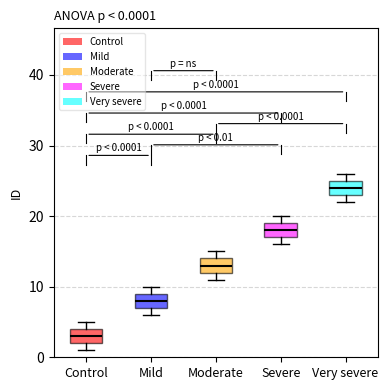

Which box's median line is the lowest?

Control